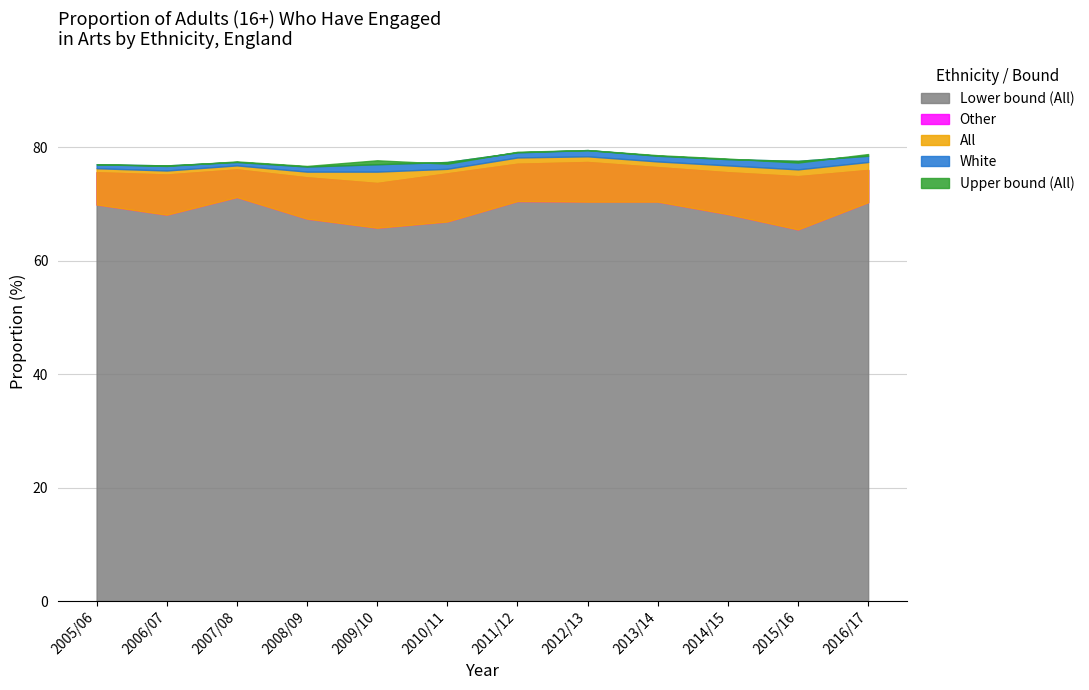

What is the sum of all Other values?

824.6